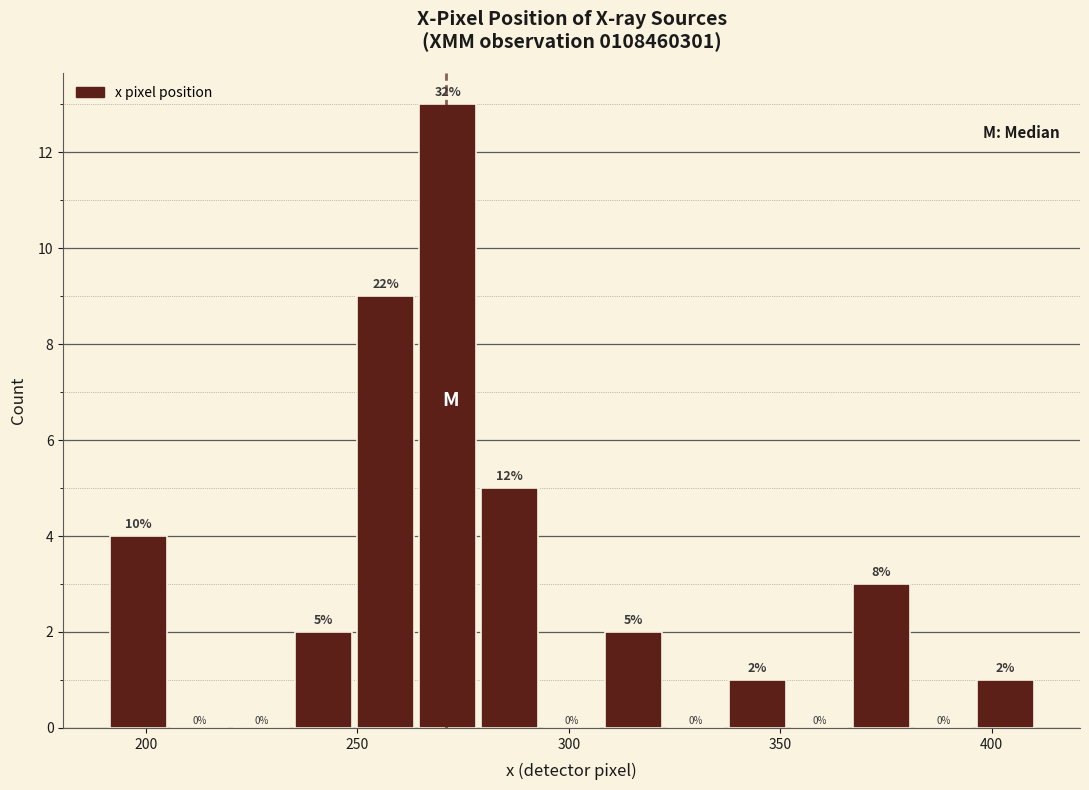

Around what value on the x-axis is the tallest bar? Give the approximate position of its centre, as read against the axis.

270